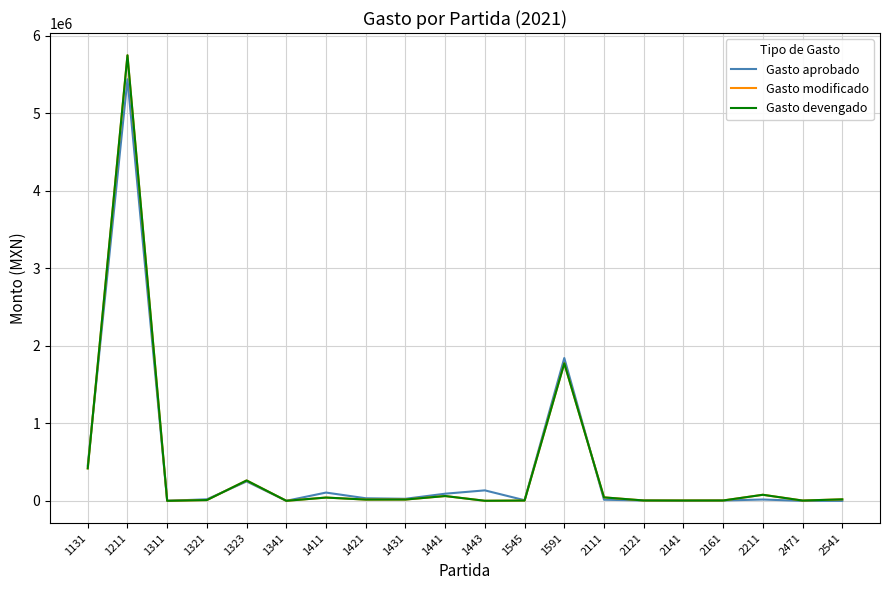

What is the value of the Gasto devengado point at the 1st from the left?

418956.3